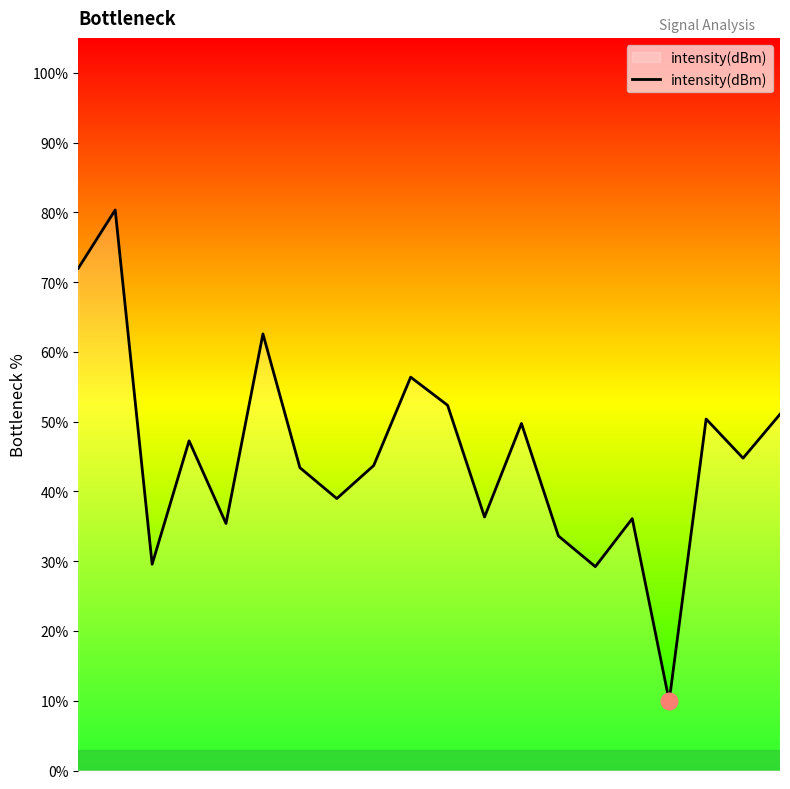

What is the smallest value displayed?

10.0